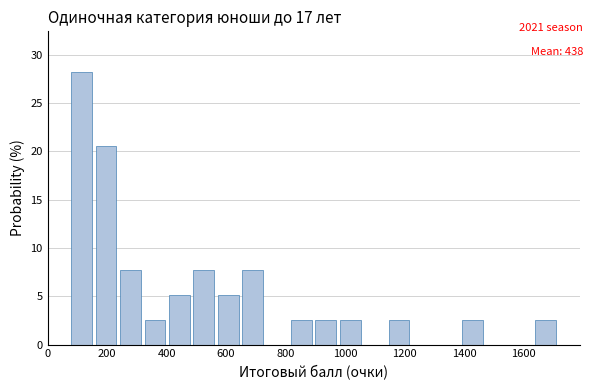

Over which range of the x-axis is the bar tallest?

80 to 162